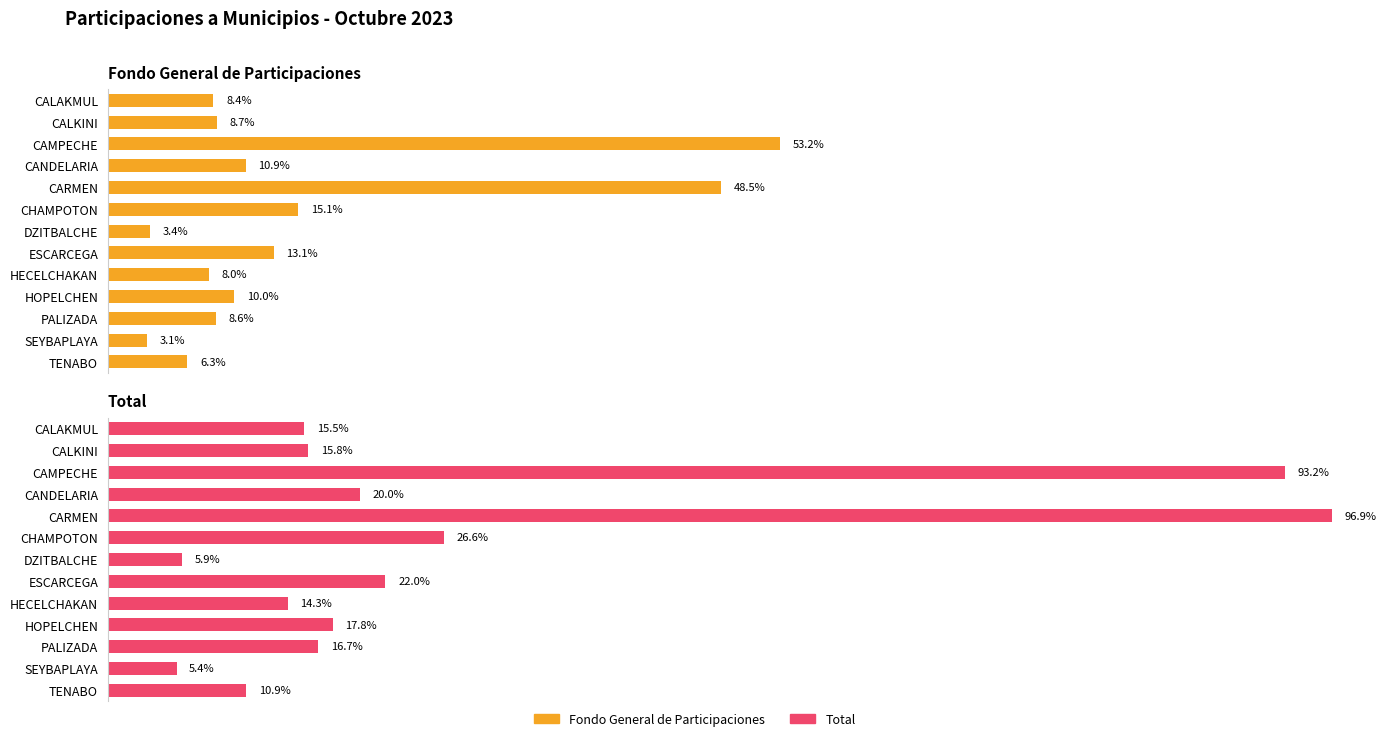

How many distinct data groups are displayed?

2